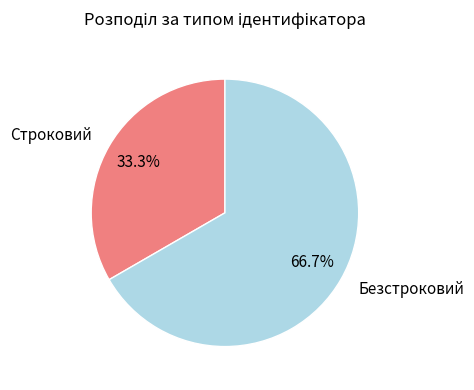

To the nearest percent, what is the average slice percentage?

50%